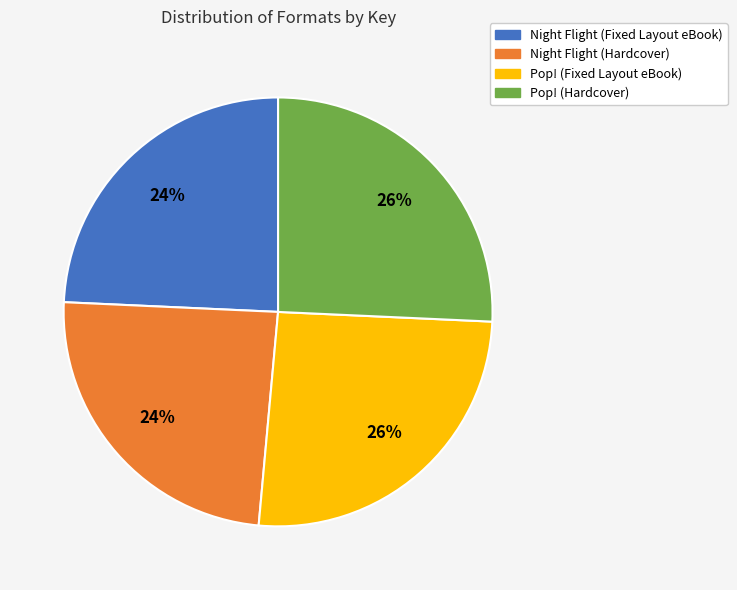

To the nearest percent, what is the average slice percentage?

25%